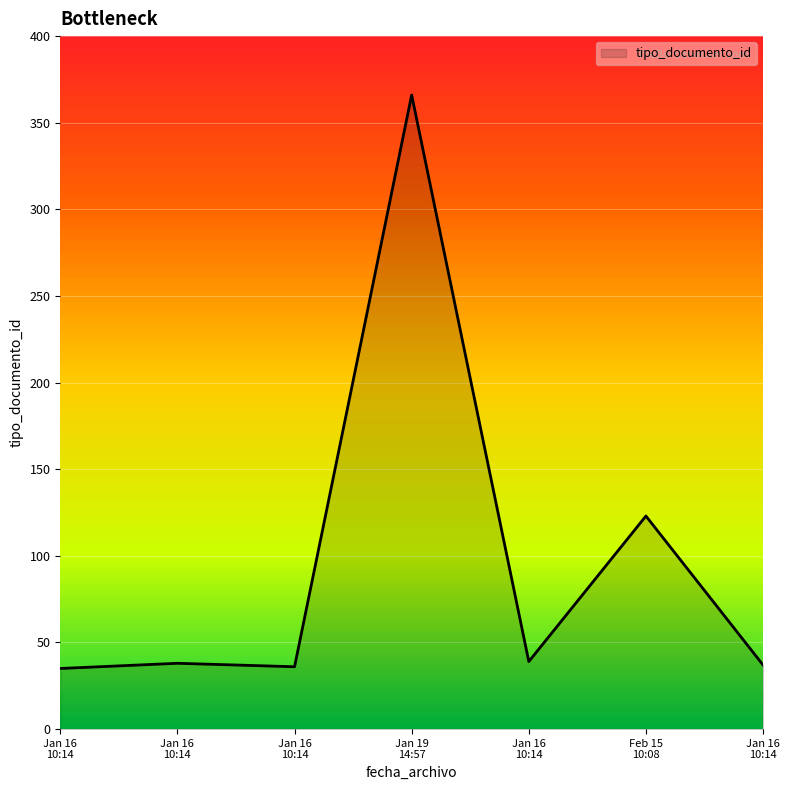

Reading right to left, extract all data points from this chart.

37	123	39	366	36	38	35